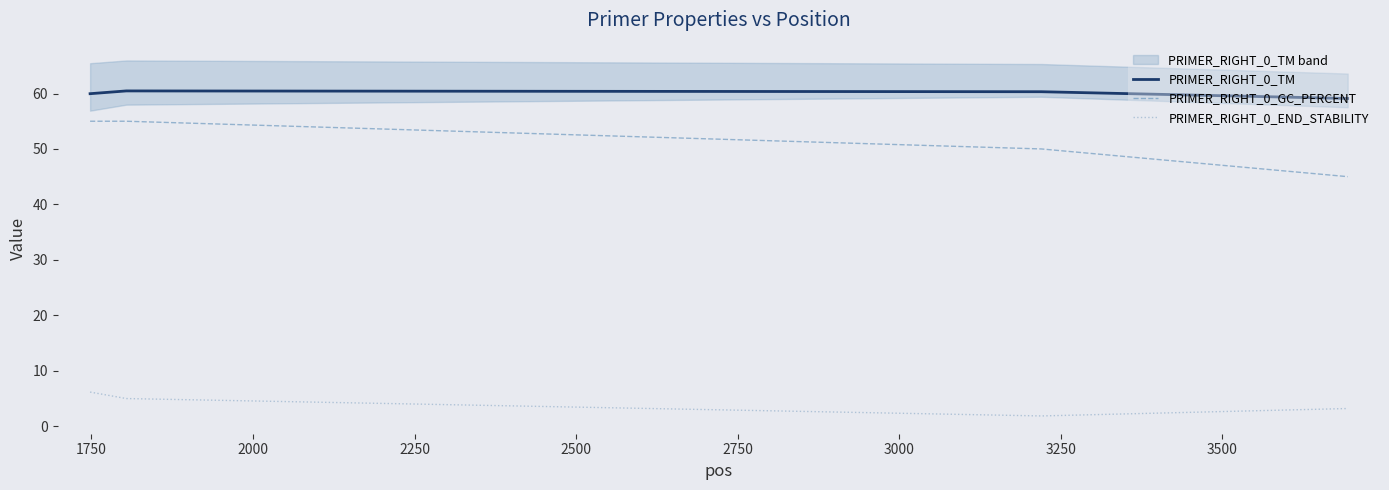

True or false: PRIMER_RIGHT_0_GC_PERCENT and PRIMER_RIGHT_0_END_STABILITY cross at least once.

False